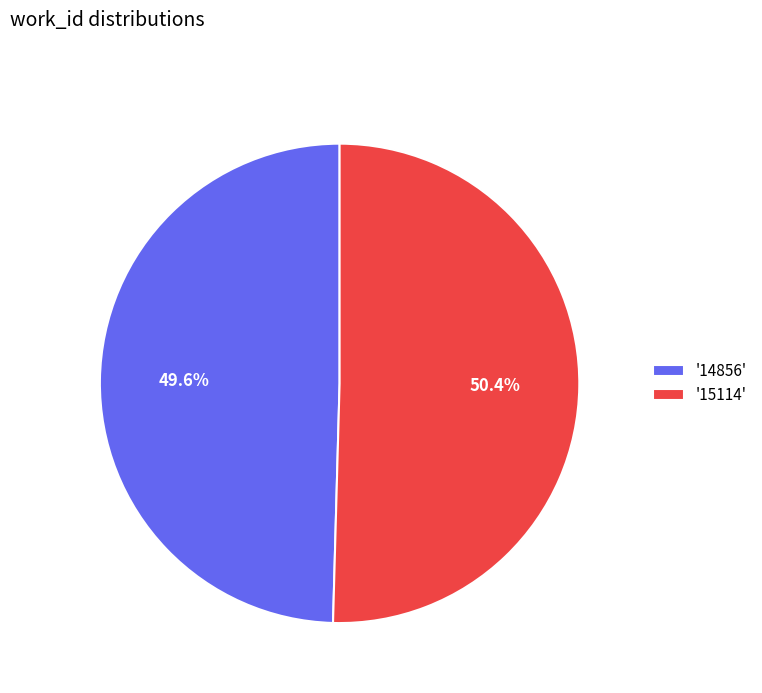

How many slices are in this pie chart?

2